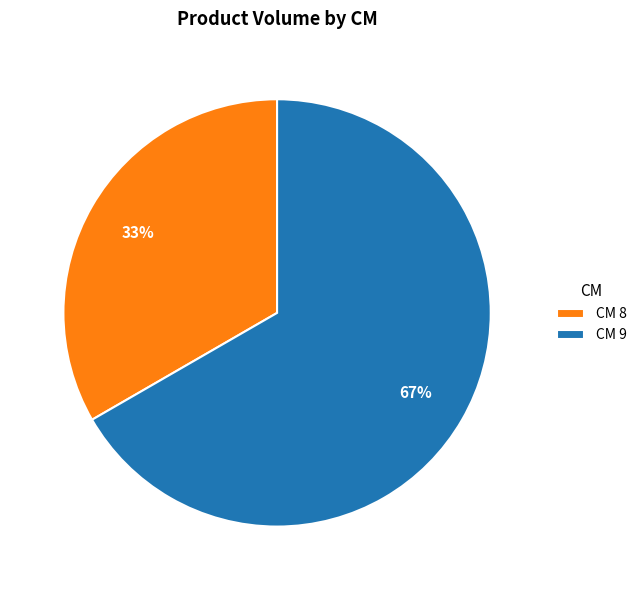

Which slice is the largest?

CM 9